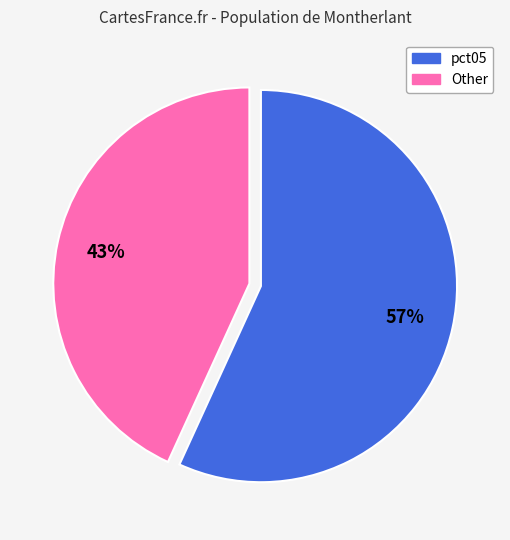

To the nearest percent, what is the average slice percentage?

50%